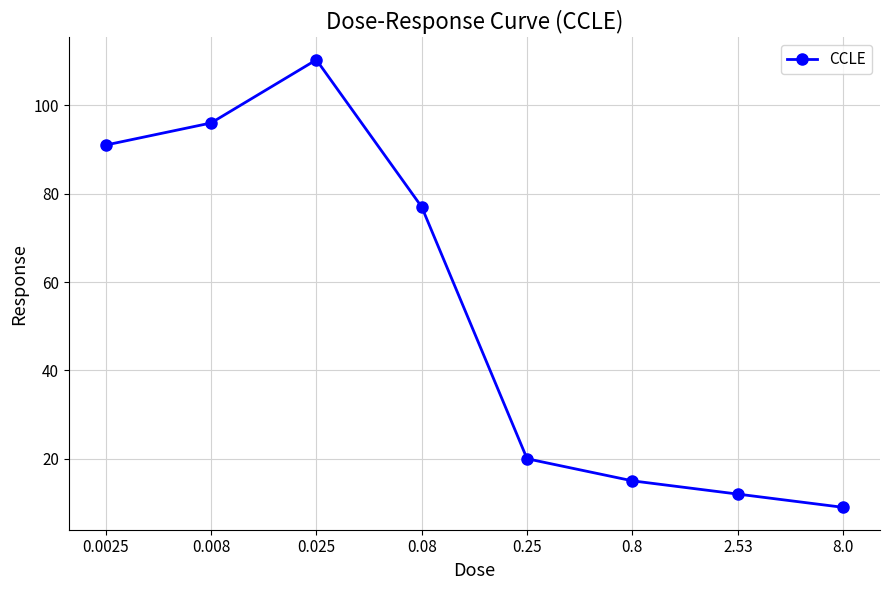

What is the minimum value shown in the chart?

9.0